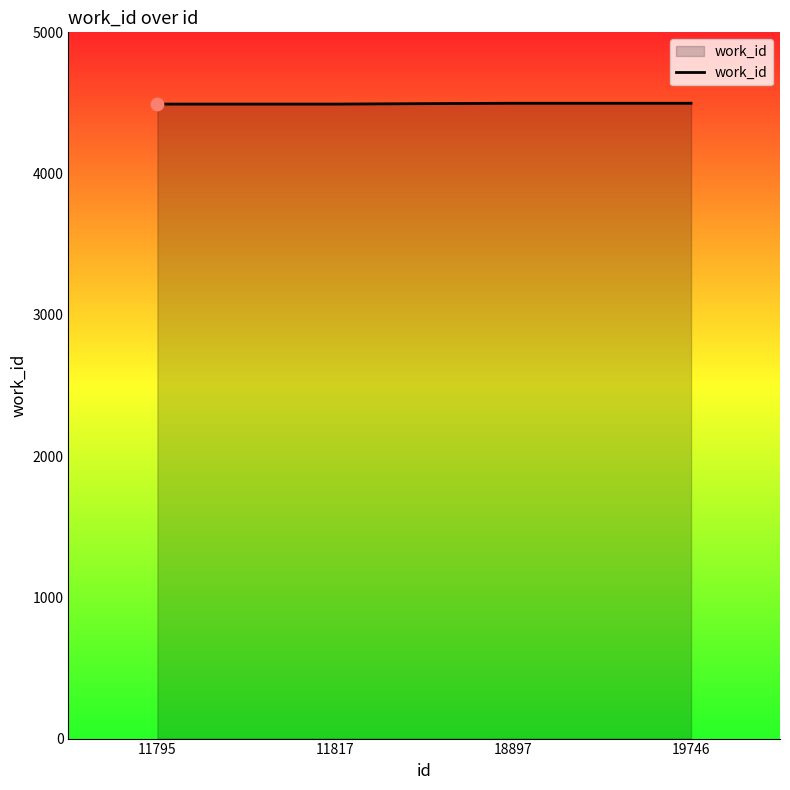

What is the change in value from 11817 to 19746?

+6